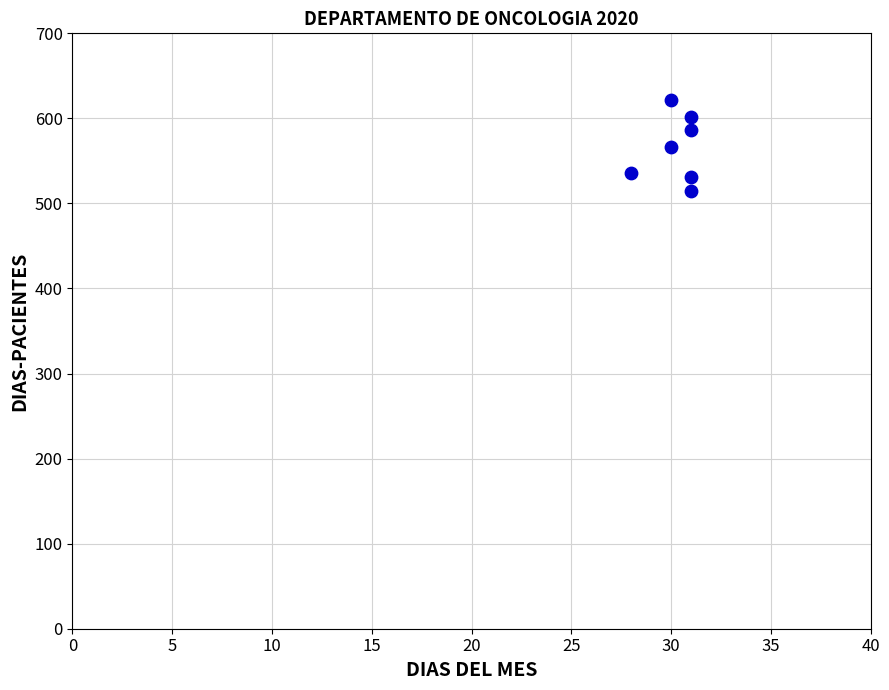

What is the range of Y values (max minus min)?

107